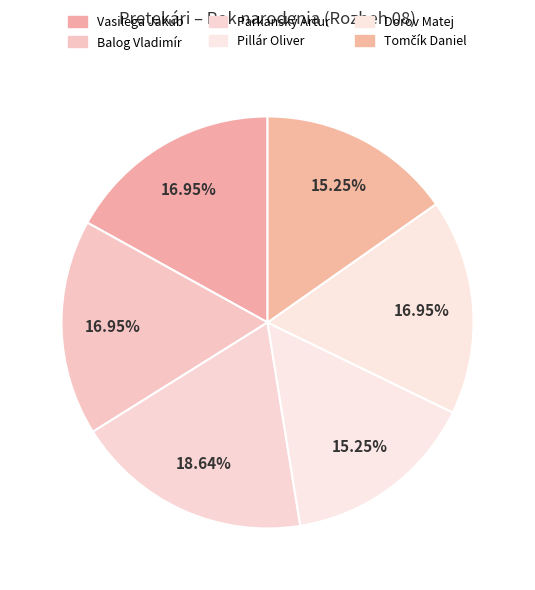

How many slices are in this pie chart?

6